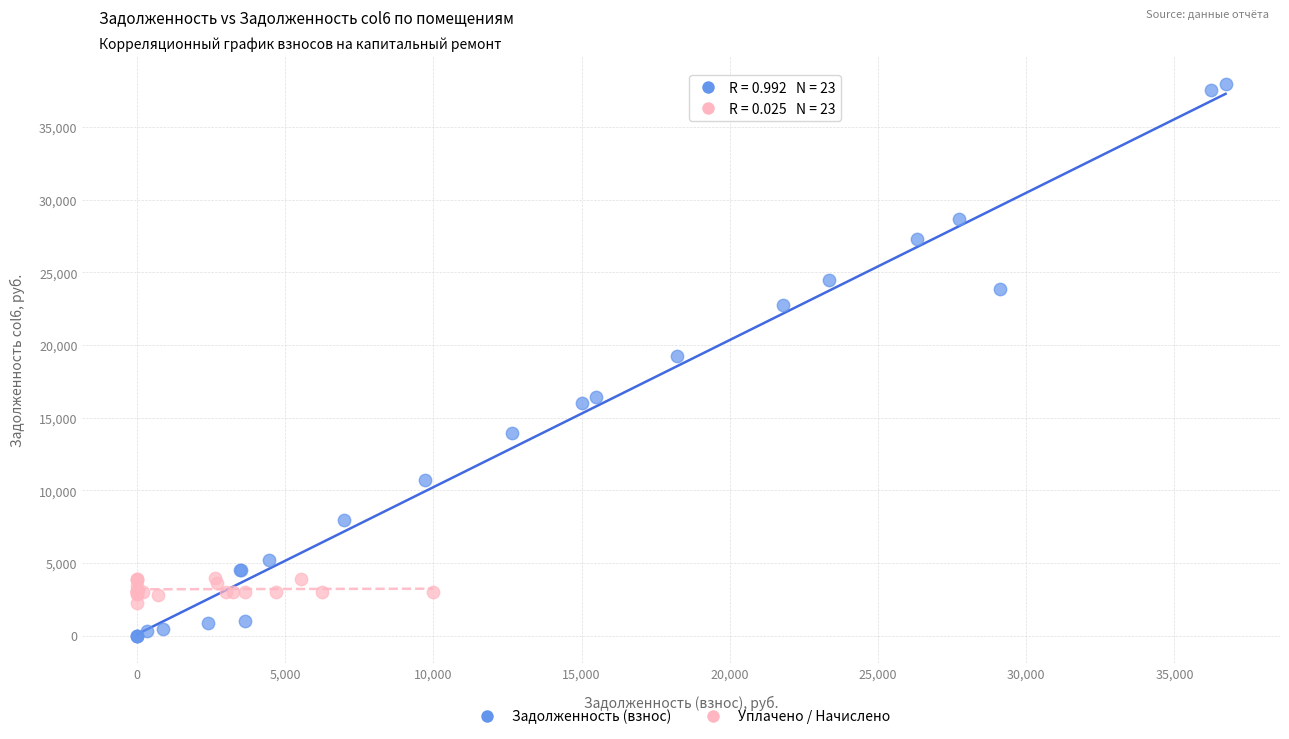

Which series has the largest Y range (max minus min)?

Задолженность (взнос)